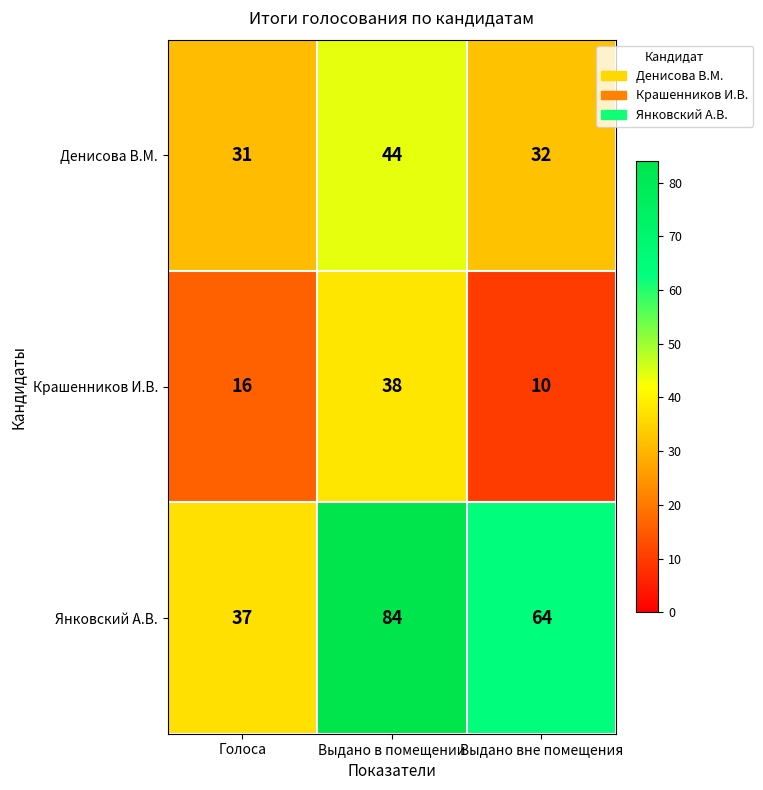

How many values in the Крашенников И.В. series are below 16?

1